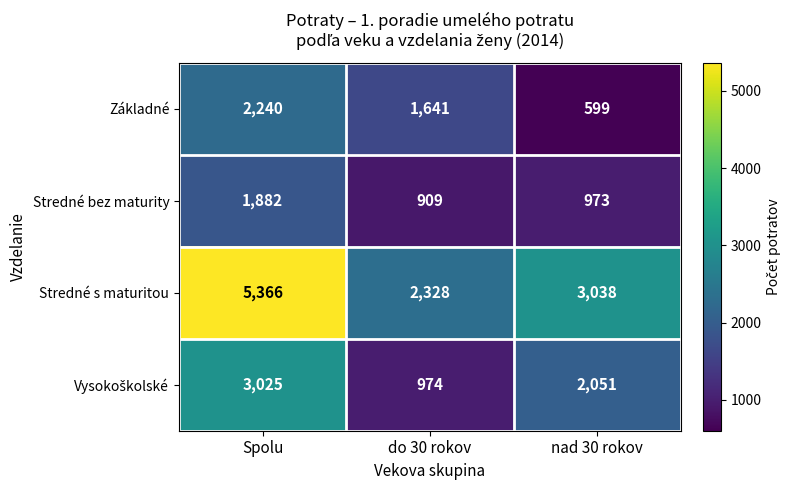

What is the spread (max minus min) of values at nad 30 rokov?

2439